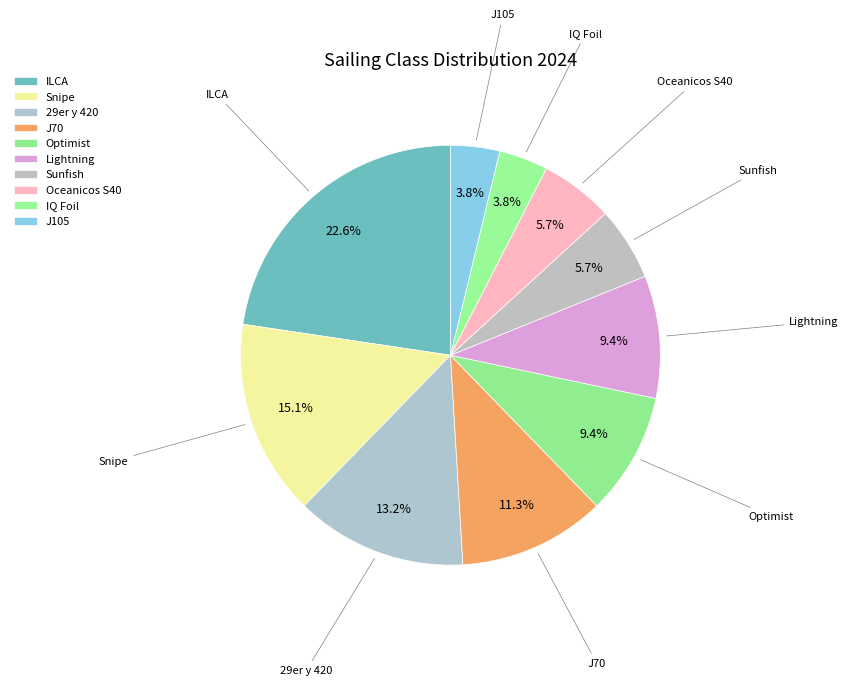

To the nearest percent, what is the difference between the Oceanicos S40 and 29er y 420 slice percentages?

8%